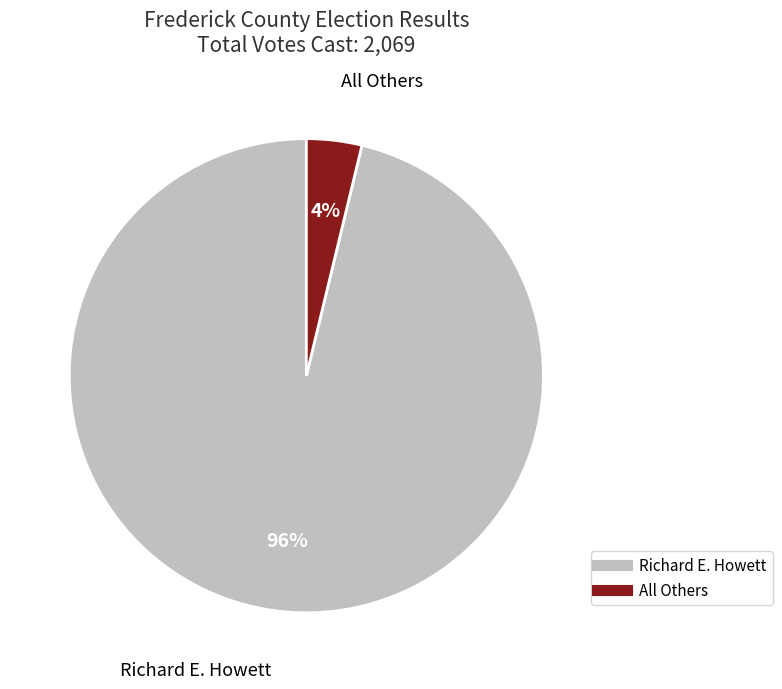

Combined, do Richard E. Howett and All Others account for over 50%?

Yes